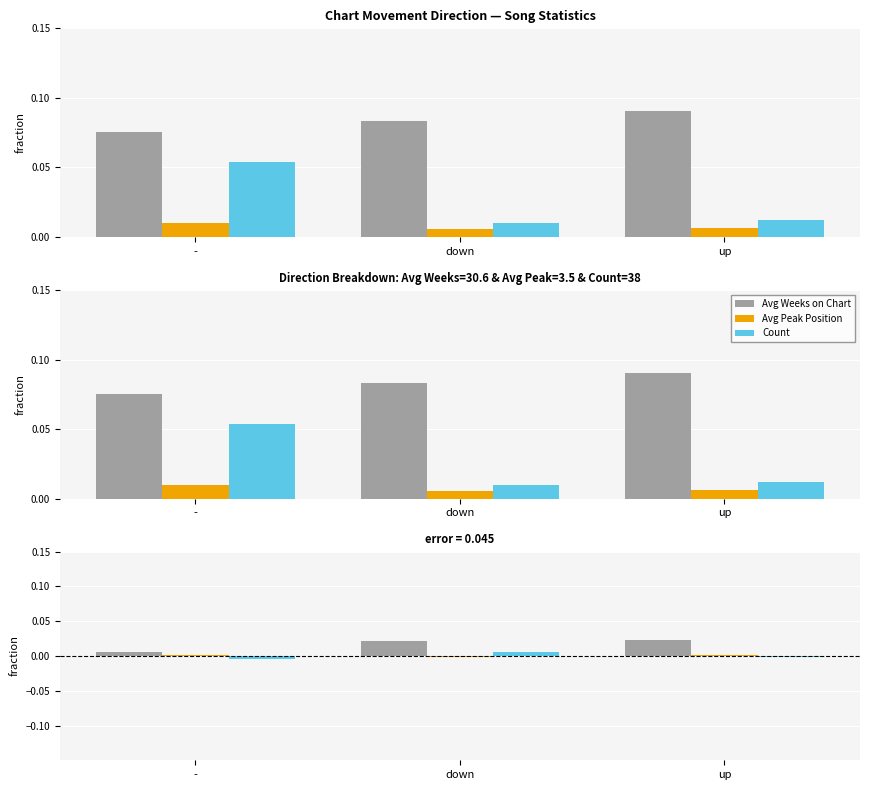

How many bars are there in each group?

3